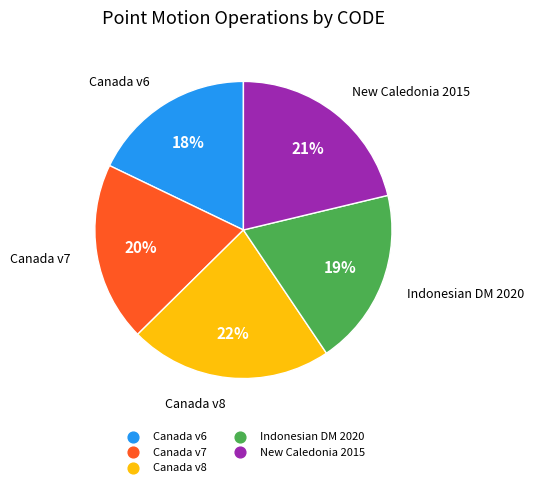

Is there a majority slice in this chart?

No